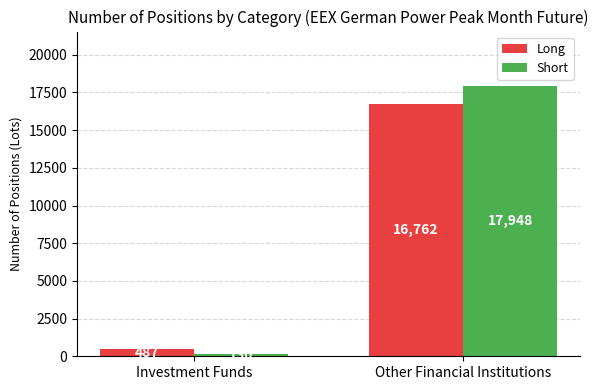

Reading left to right, list all the values displayed in this chart.

Long: 487	16762
Short: 130	17948